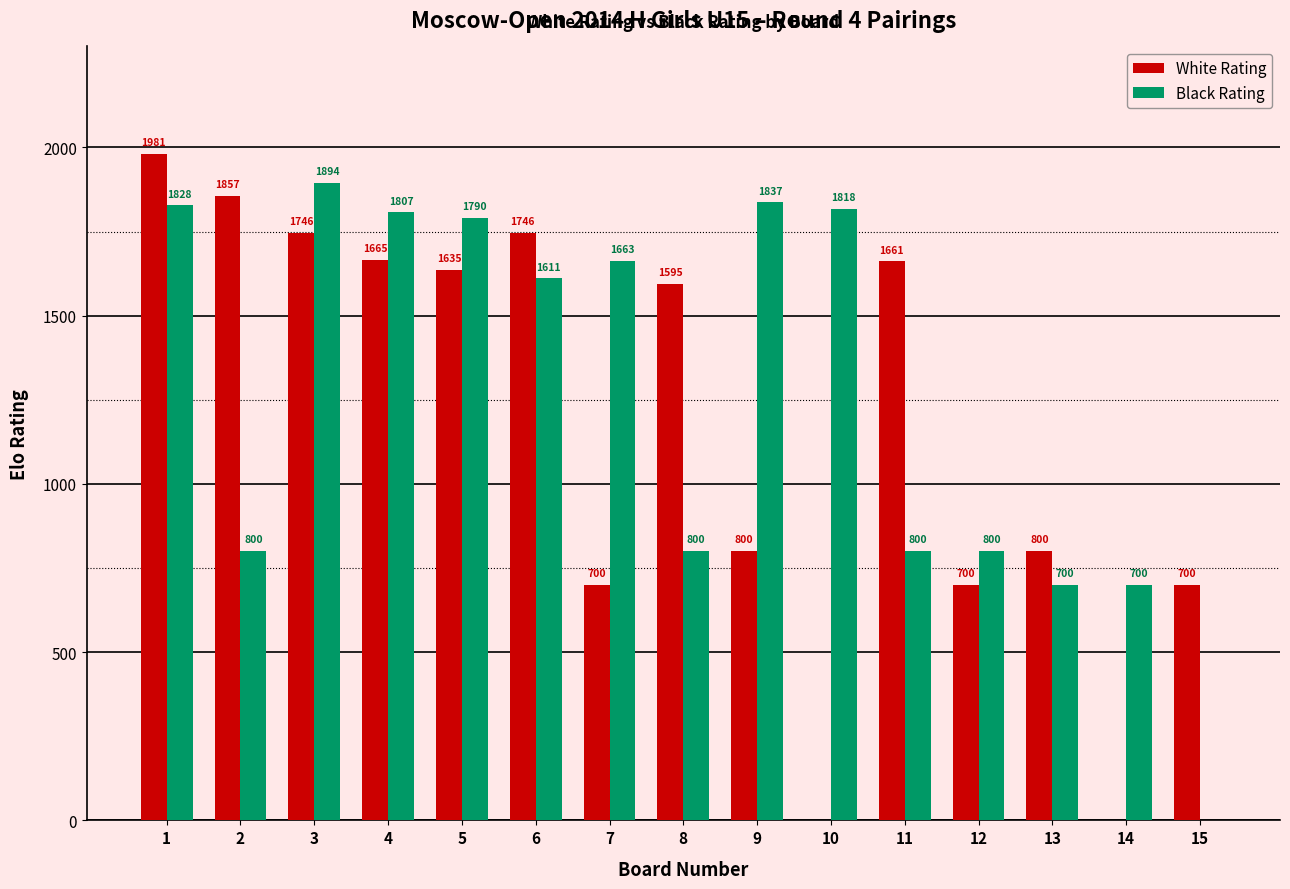

Is the value of Black Rating at 6 greater than the value of White Rating at 12?

Yes